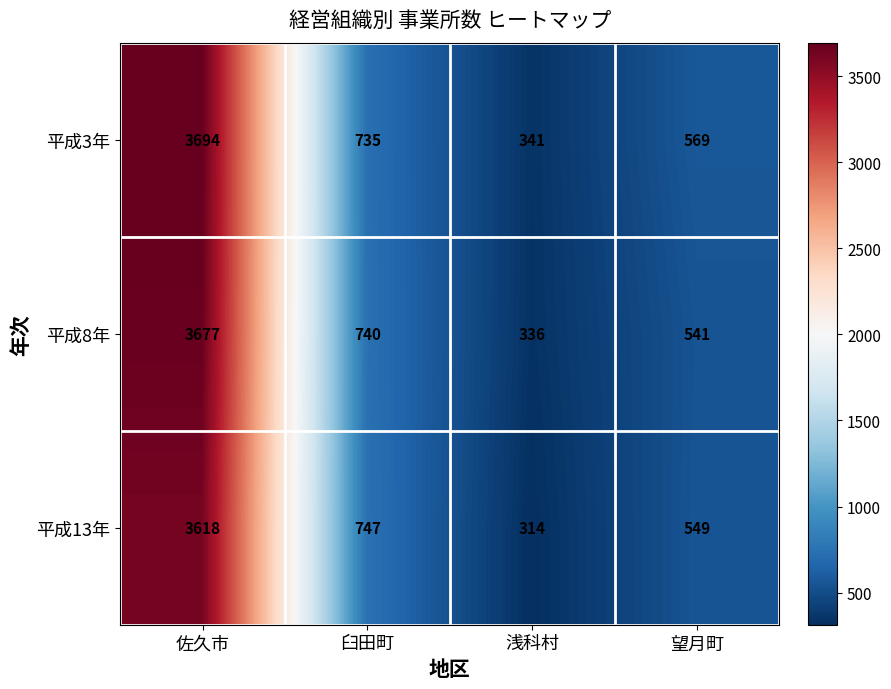

What is the difference between the highest and lowest values at 浅科村?

27